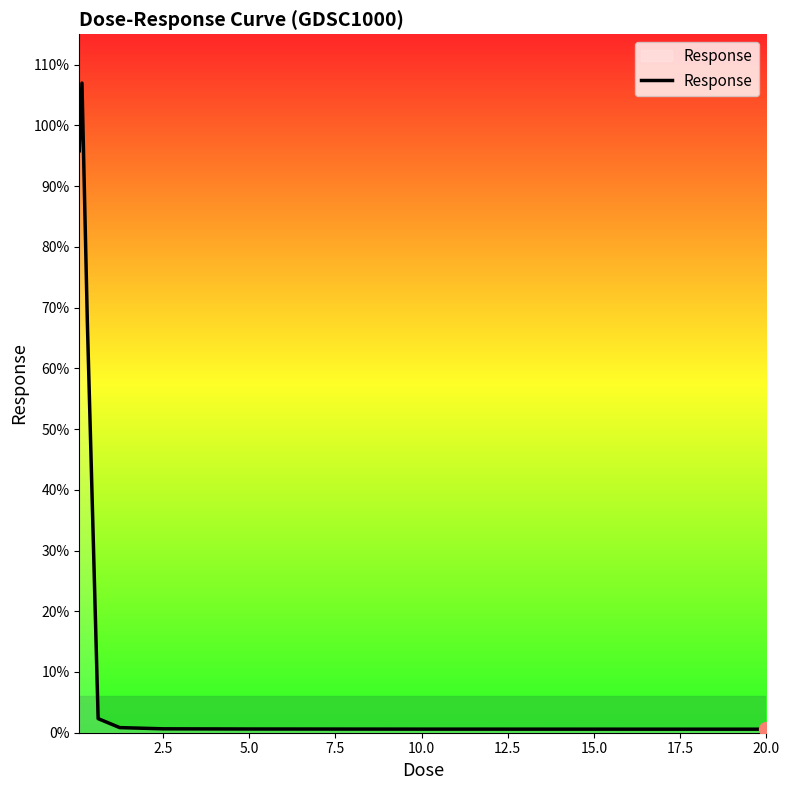

What is the greatest value displayed?

107.0